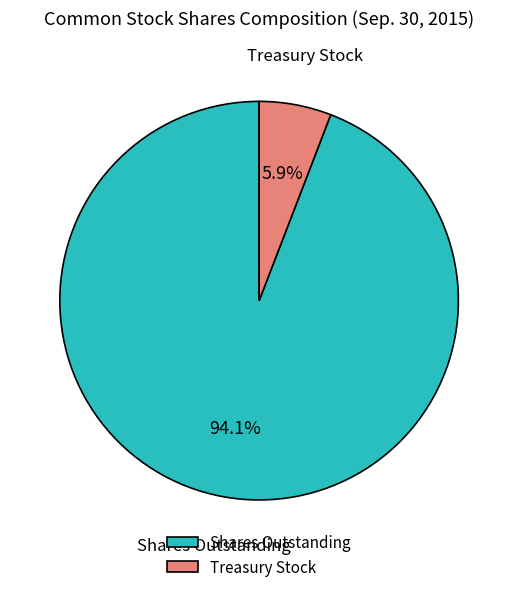

Rank the categories by value from highest to lowest.

Shares Outstanding, Treasury Stock